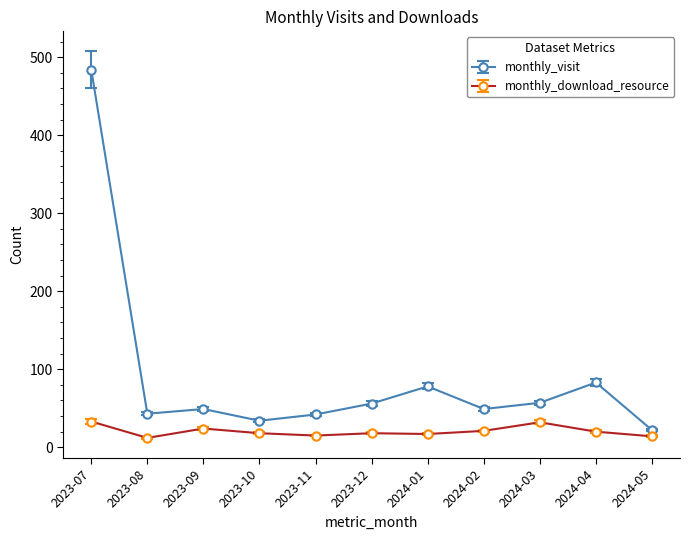

The value of monthly_download_resource at 2024-03 is 32. True or false?

True